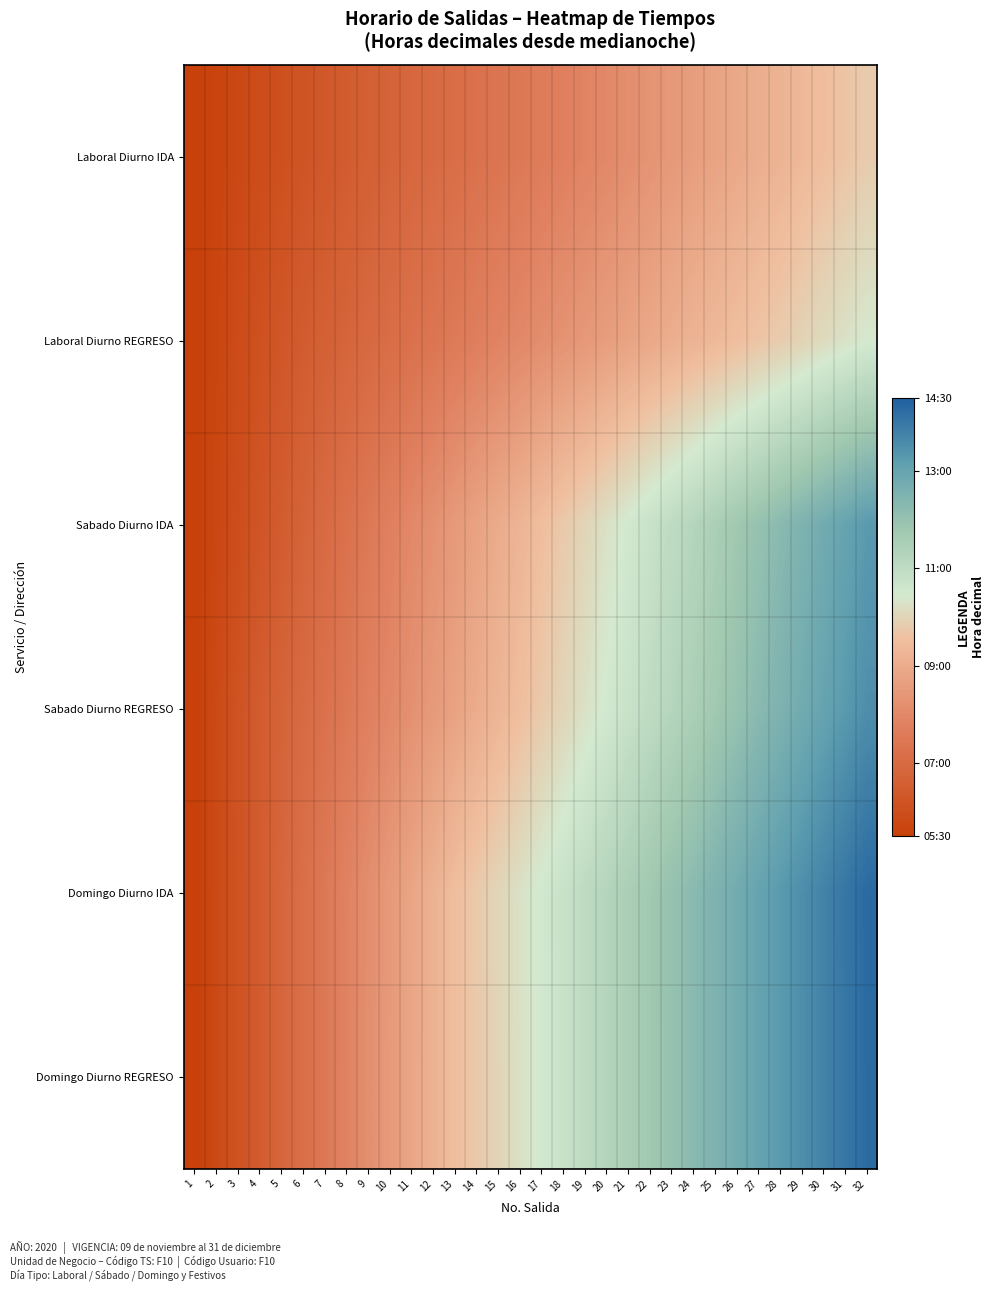

Rank the series at 2 from lowest to highest value.

Laboral Diurno IDA, Laboral Diurno REGRESO, Sabado Diurno IDA, Domingo Diurno IDA, Domingo Diurno REGRESO, Sabado Diurno REGRESO